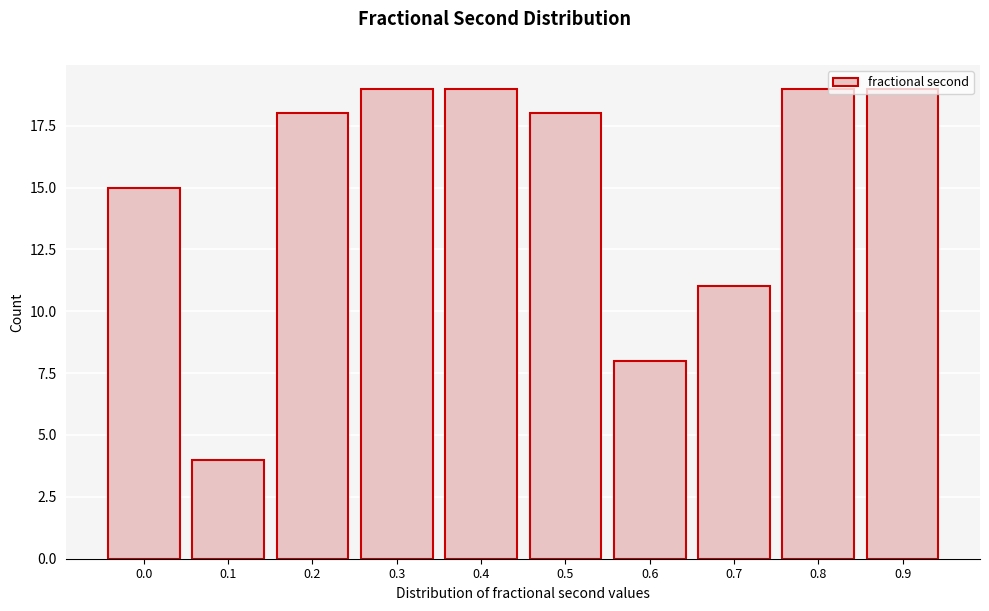

True or false: the data shows 15 at 0.0.

True